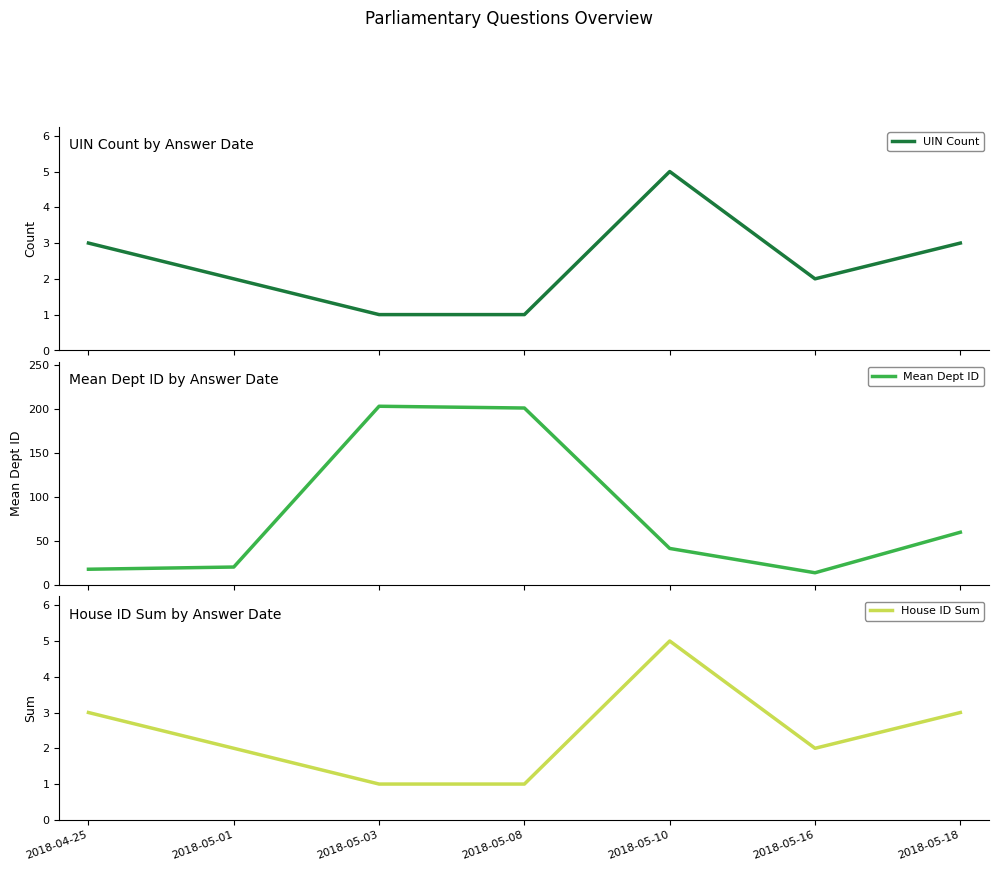

What is the difference between the maximum and second lowest values in the UIN Count series?

4